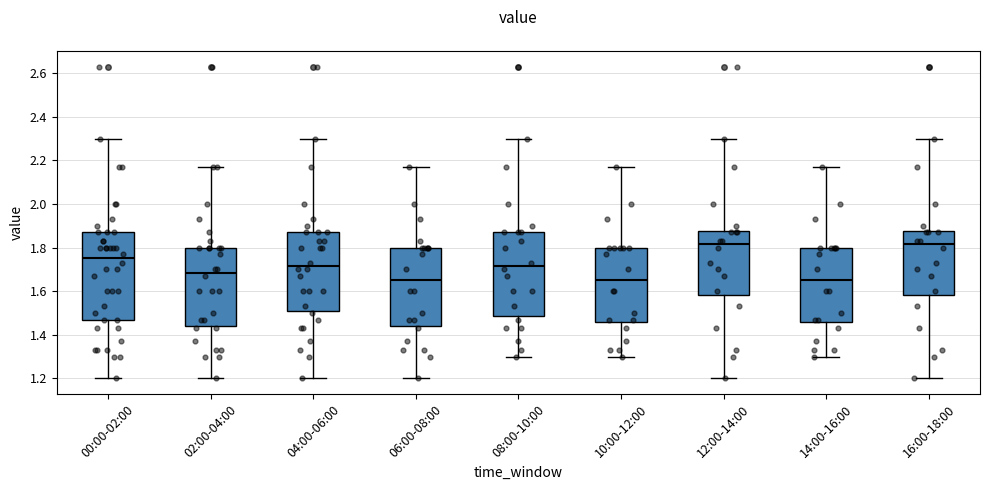

Reading left to right, transcribe this box plot: for each box, give where its median line is, the range the box spans, and where its two whiskers end, as read against the y-axis. The values are not printed on the chart, so give them approximately, as read against the axis.

00:00-02:00: median 1.76, box 1.48 to 1.88, whiskers 1.20 to 2.30
02:00-04:00: median 1.68, box 1.44 to 1.80, whiskers 1.20 to 2.18
04:00-06:00: median 1.72, box 1.50 to 1.88, whiskers 1.20 to 2.30
06:00-08:00: median 1.66, box 1.44 to 1.80, whiskers 1.20 to 2.18
08:00-10:00: median 1.72, box 1.48 to 1.88, whiskers 1.30 to 2.30
10:00-12:00: median 1.66, box 1.46 to 1.80, whiskers 1.30 to 2.18
12:00-14:00: median 1.82, box 1.58 to 1.88, whiskers 1.20 to 2.30
14:00-16:00: median 1.66, box 1.46 to 1.80, whiskers 1.30 to 2.18
16:00-18:00: median 1.82, box 1.58 to 1.88, whiskers 1.20 to 2.30